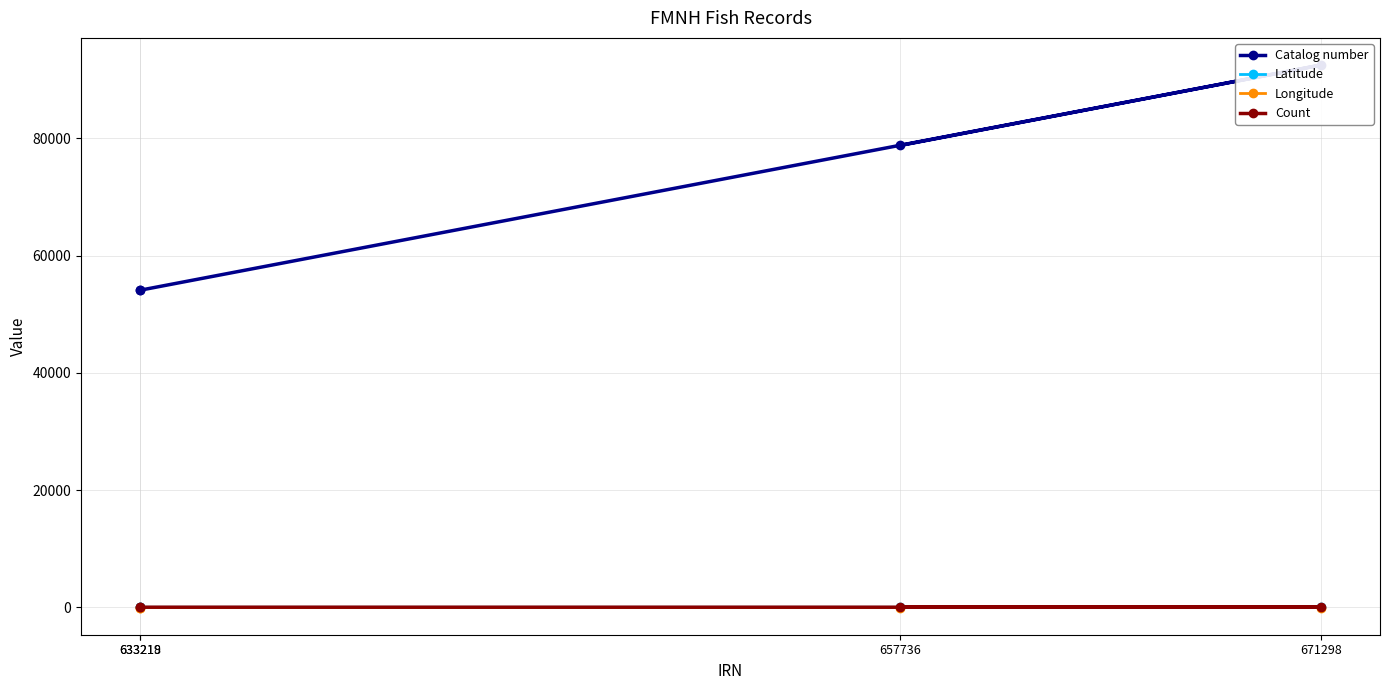

Which has a higher value, 671298 or 633218?

671298